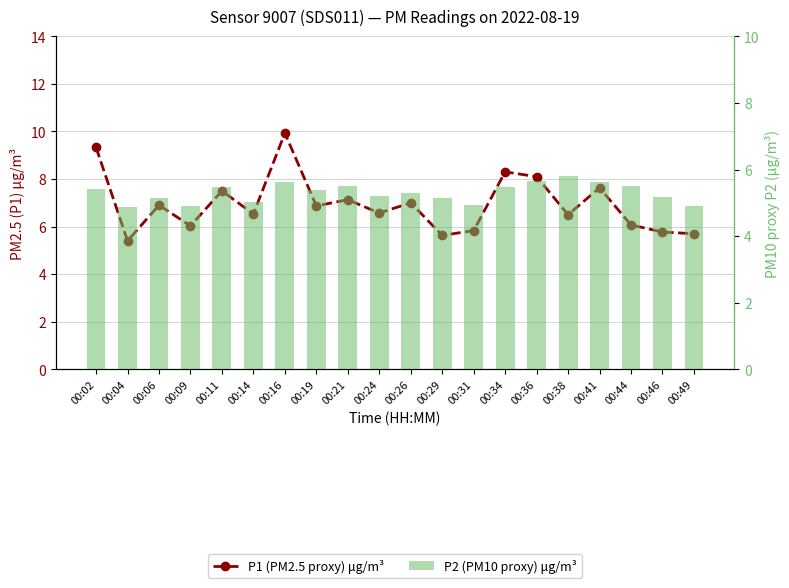

Is the value of P1 (PM2.5 proxy) μg/m³ at 00:38 greater than the value of P2 (PM10 proxy) μg/m³ at 00:34?

Yes